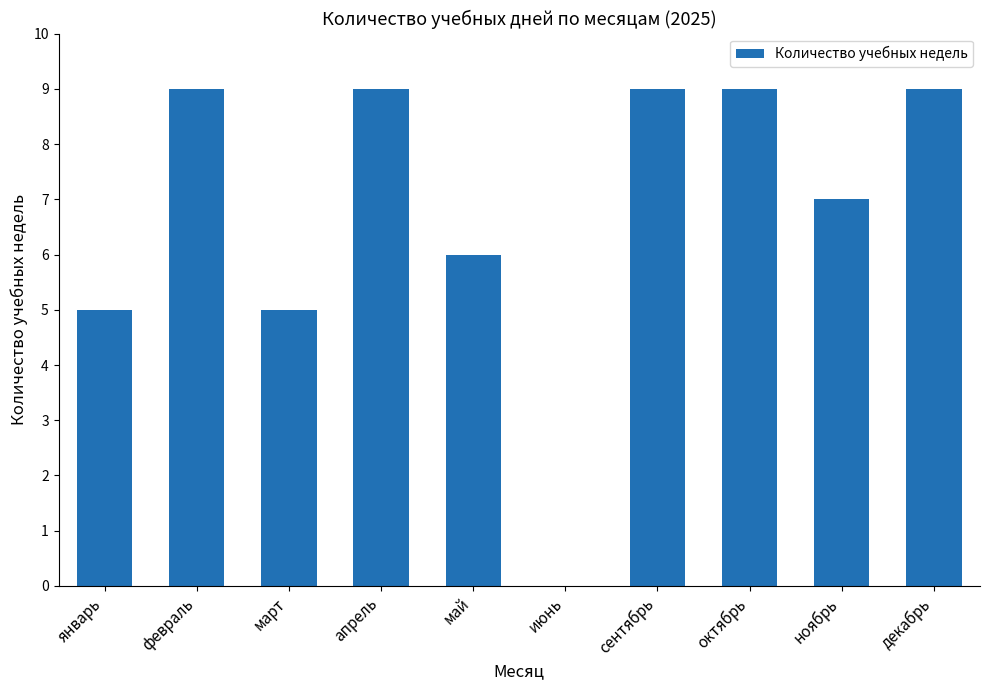

Count the values in the range 5 to 9.

9